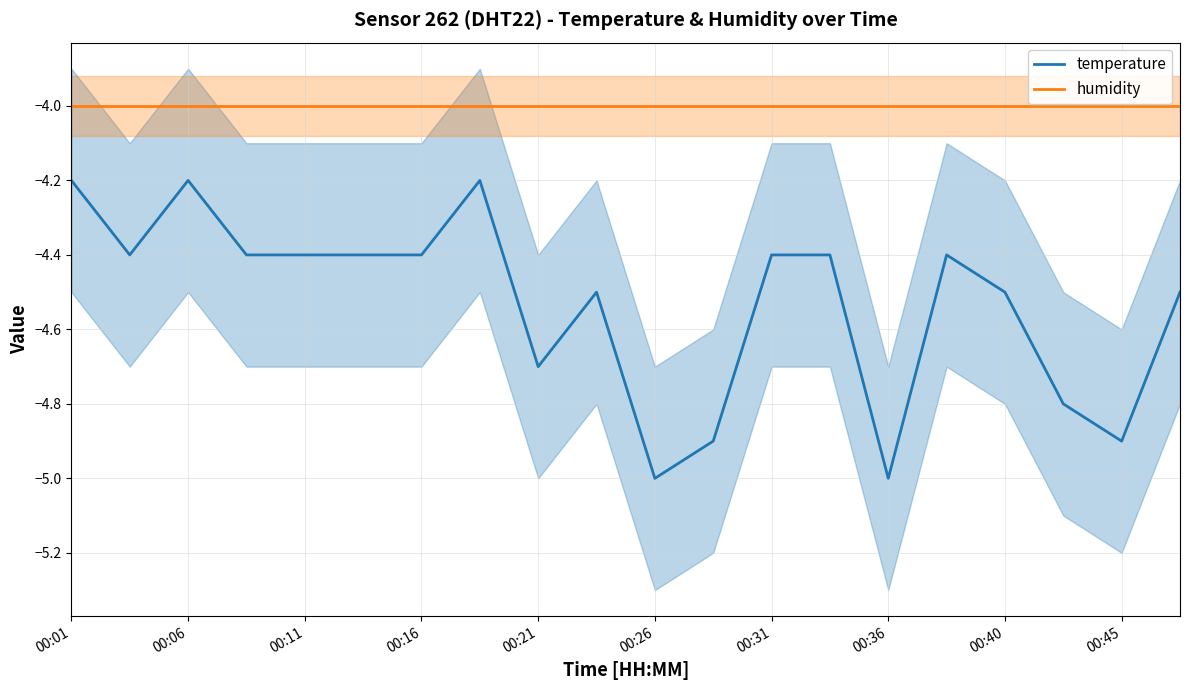

Reading left to right, list all the values displayed in this chart.

temperature: -4.2	-4.4	-4.2	-4.4	-4.4	-4.4	-4.4	-4.2	-4.7	-4.5	-5.0	-4.9	-4.4	-4.4	-5.0	-4.4	-4.5	-4.8	-4.9	-4.5
humidity: -4.0	-4.0	-4.0	-4.0	-4.0	-4.0	-4.0	-4.0	-4.0	-4.0	-4.0	-4.0	-4.0	-4.0	-4.0	-4.0	-4.0	-4.0	-4.0	-4.0